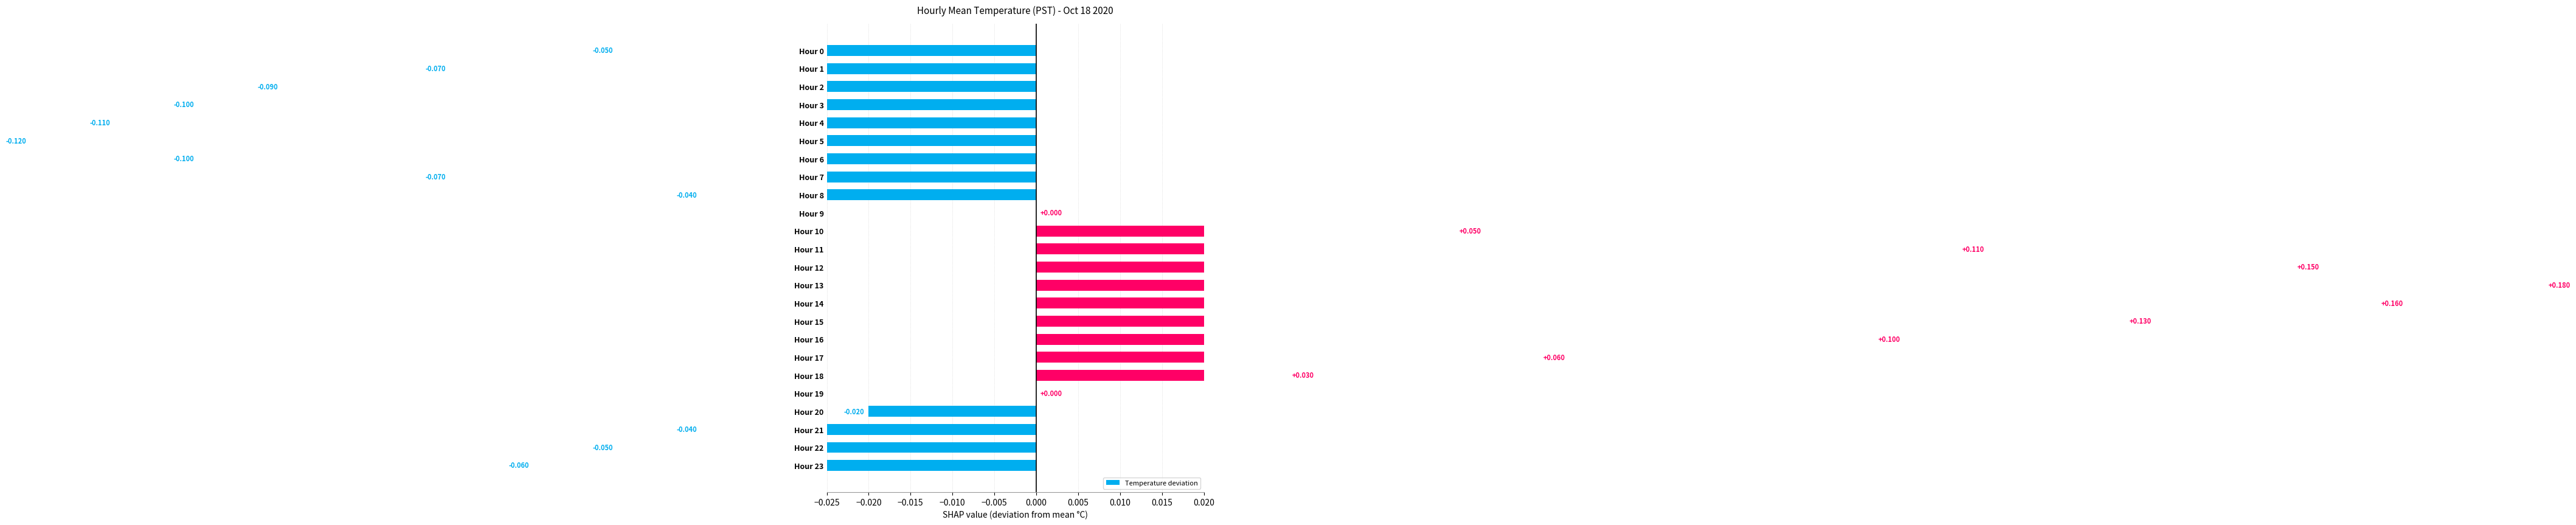

Count the number of categories in the chart.

24